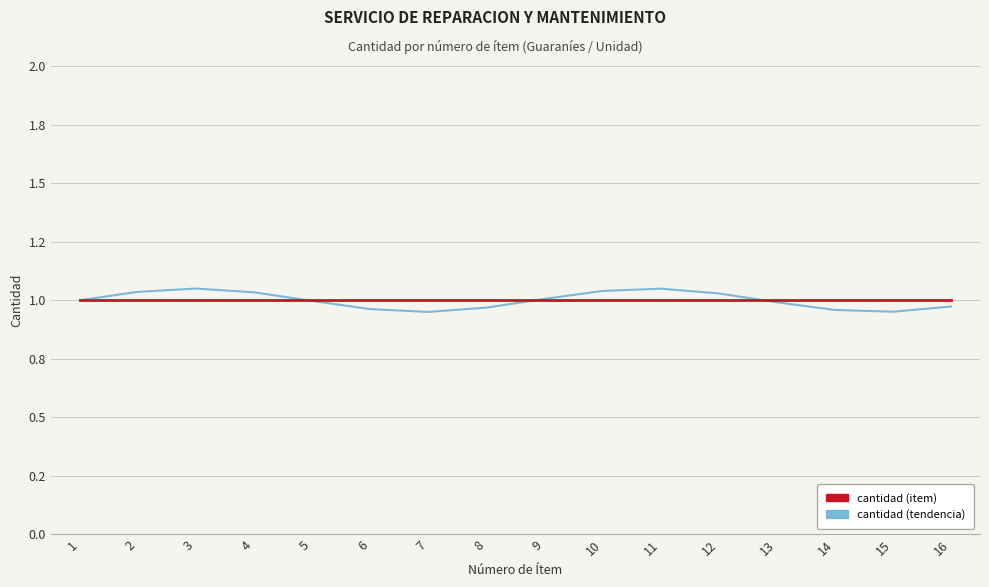

What is the average value of the cantidad (tendencia) series?

1.0